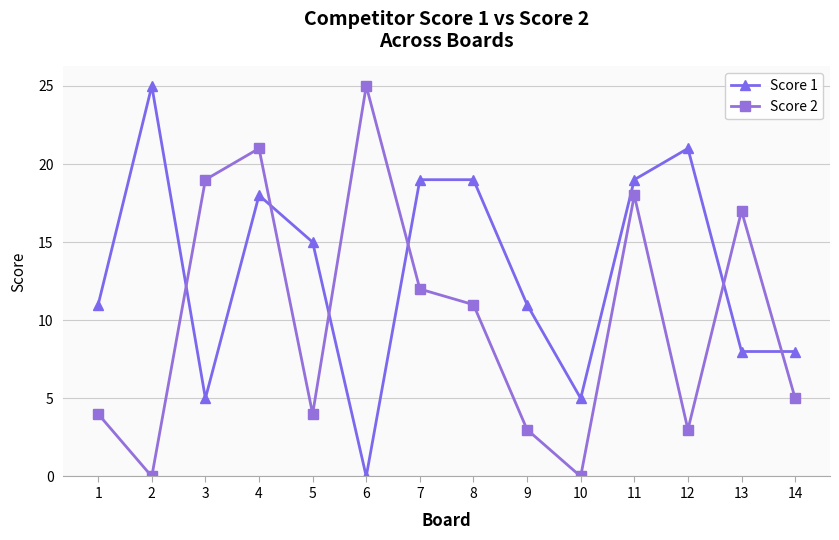

How many interior local peaks does the Score 2 series have?

4